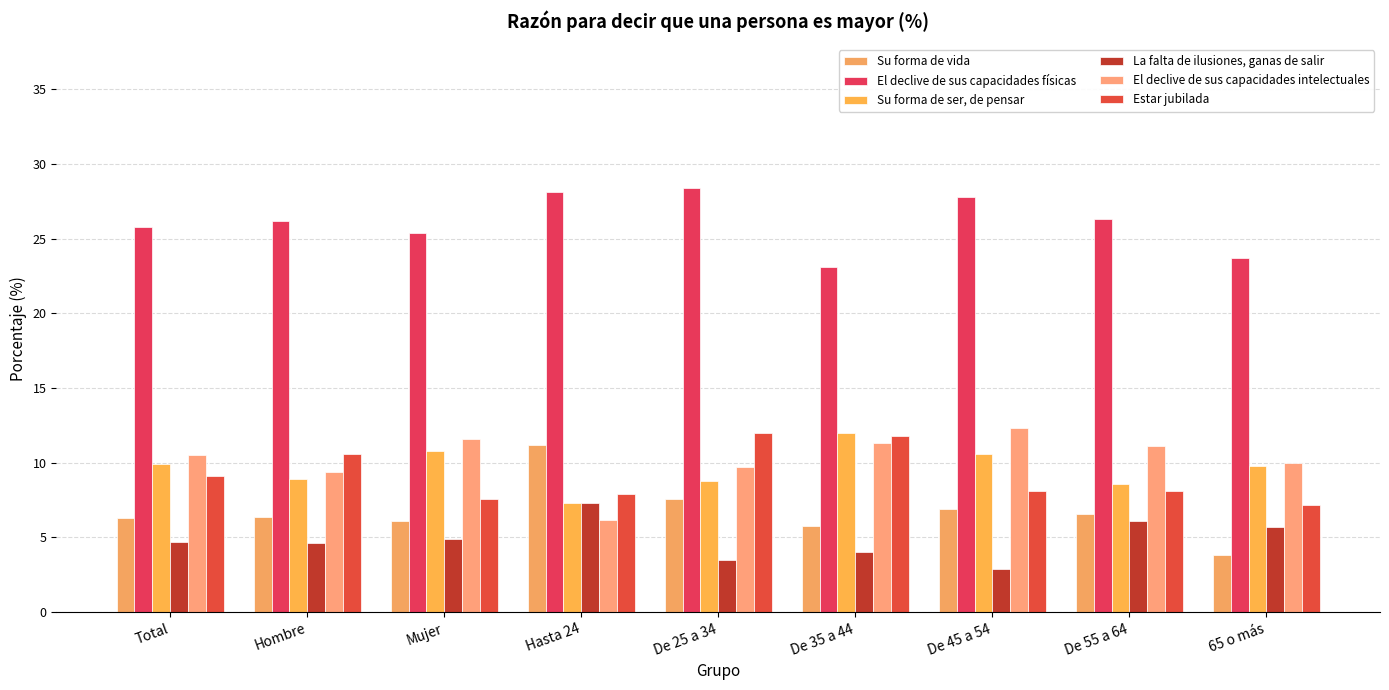

Which series has the largest total across all categories?

El declive de sus capacidades físicas